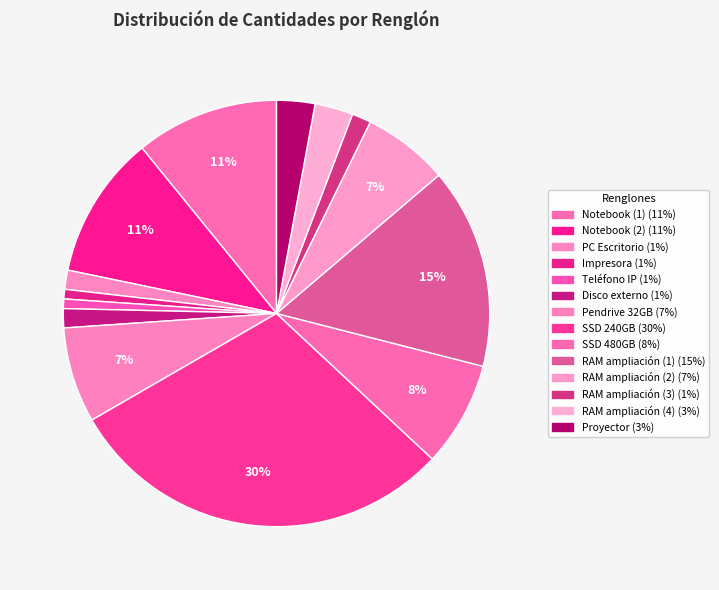

To the nearest percent, what is the difference between the Teléfono IP and SSD 480GB slice percentages?

7%